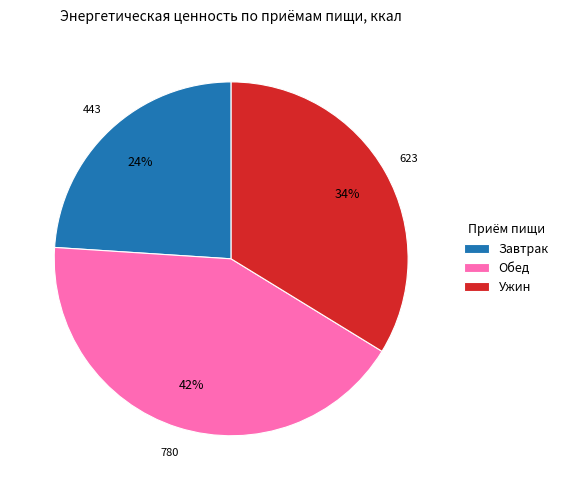

Between Обед and Завтрак, which is larger?

Обед